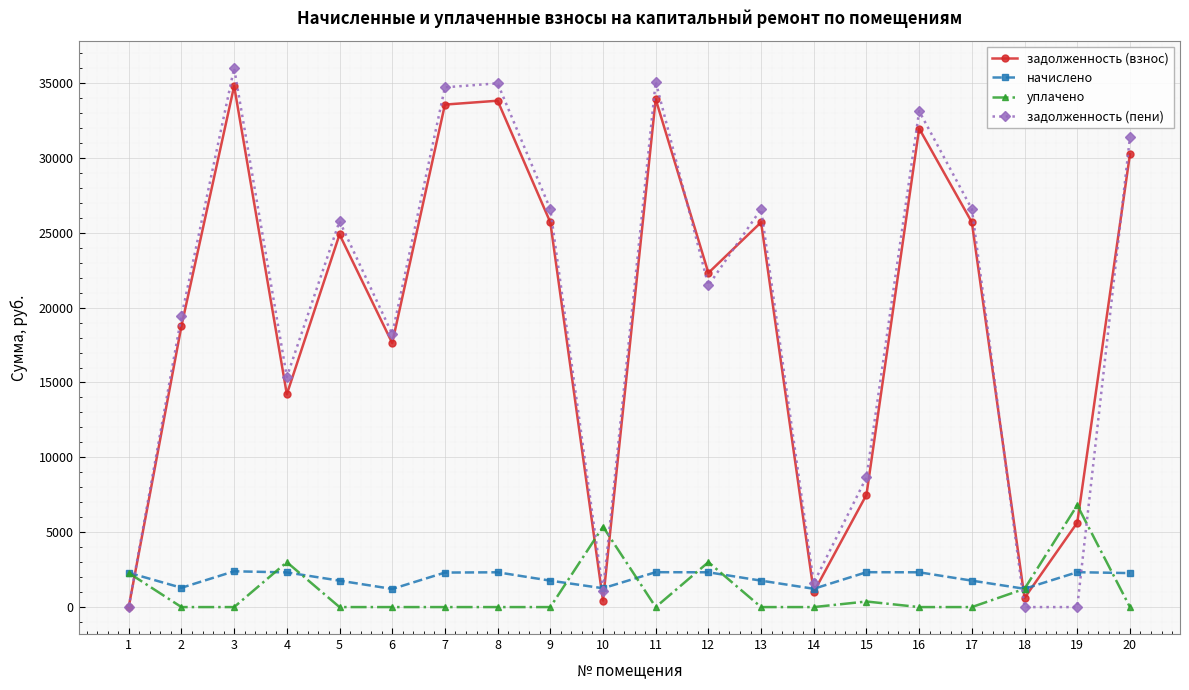

What is the sum of all задолженность (взнос) values?

388414.4